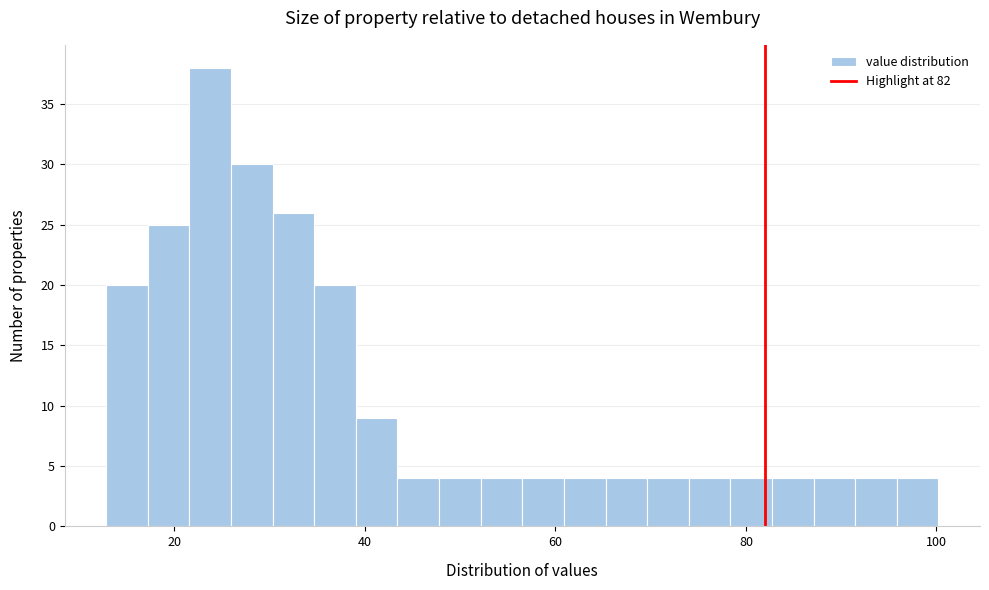

Around what value on the x-axis is the tallest bar? Give the approximate position of its centre, as read against the axis.

24